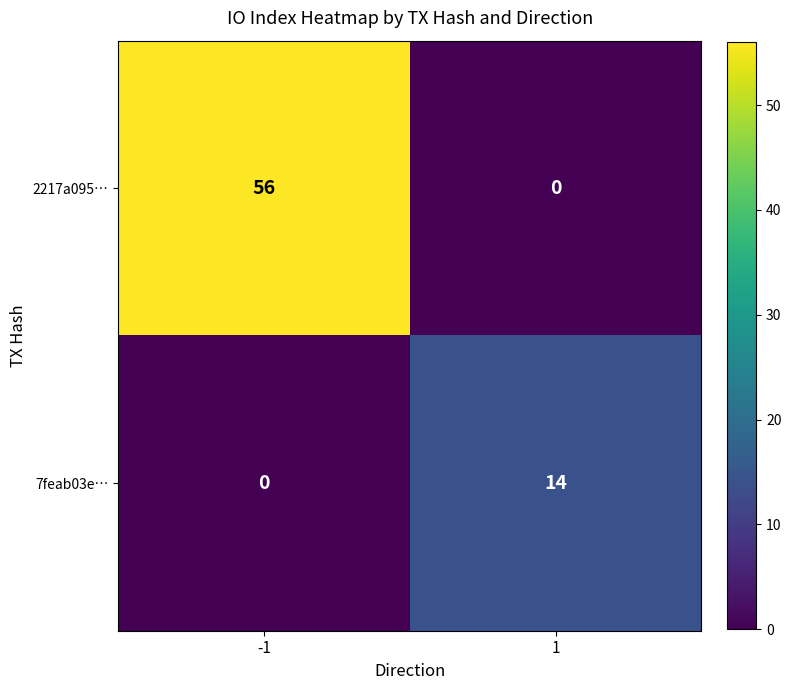

Which series has the largest total across all categories?

2217a095…